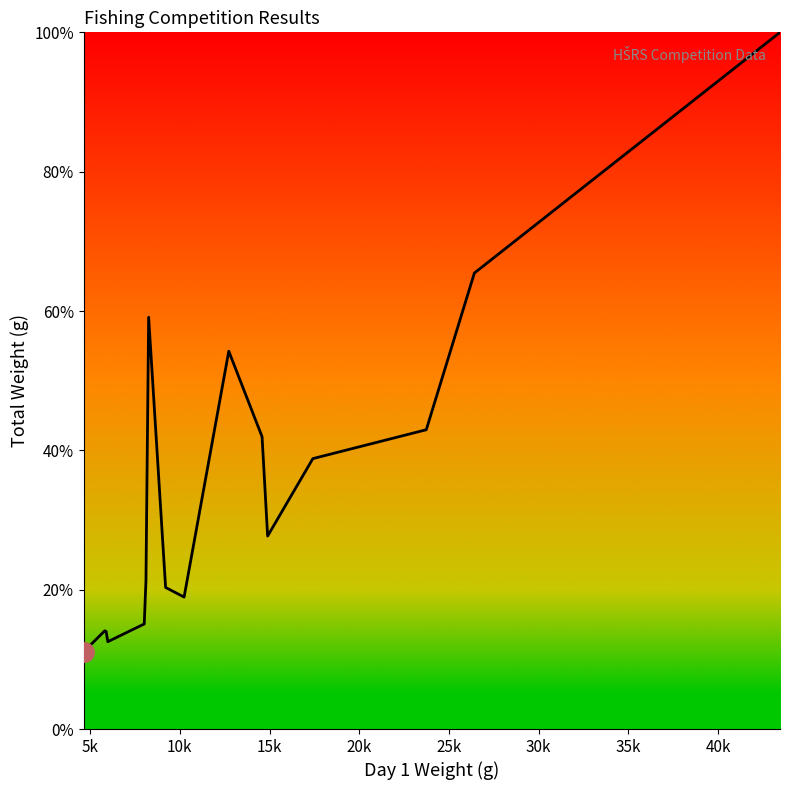

What is the maximum value shown in the chart?

100.0